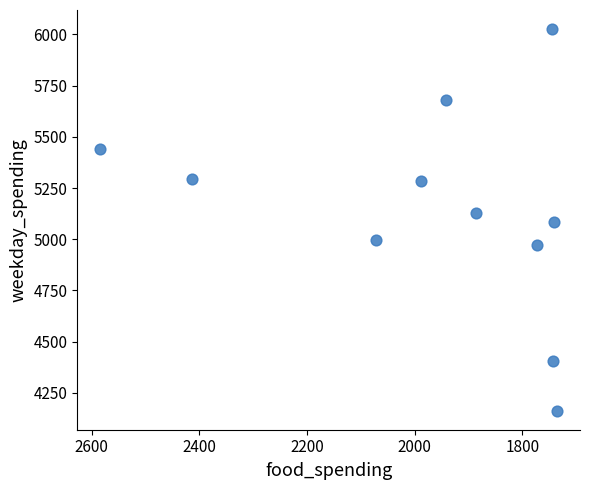

What is the average X value?

1965.7